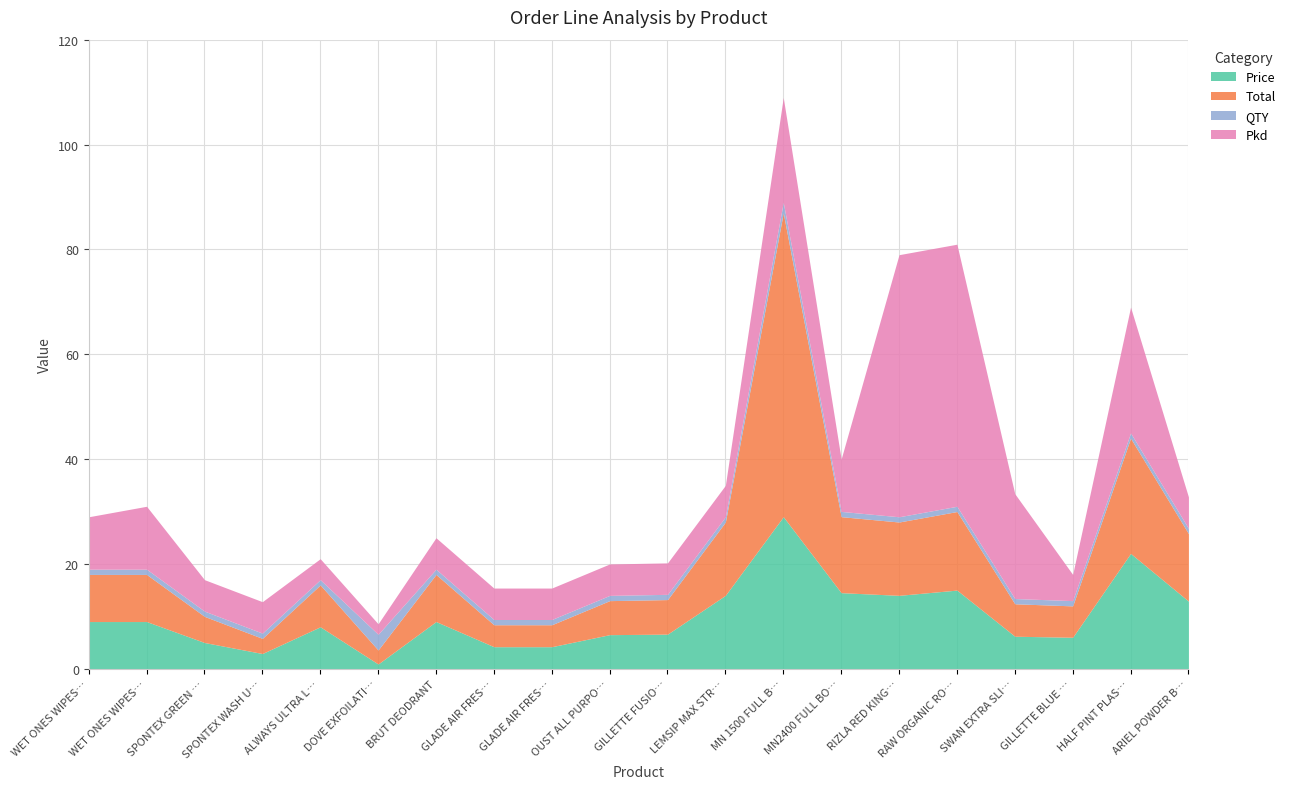

How many data points in Total are above 8?

10